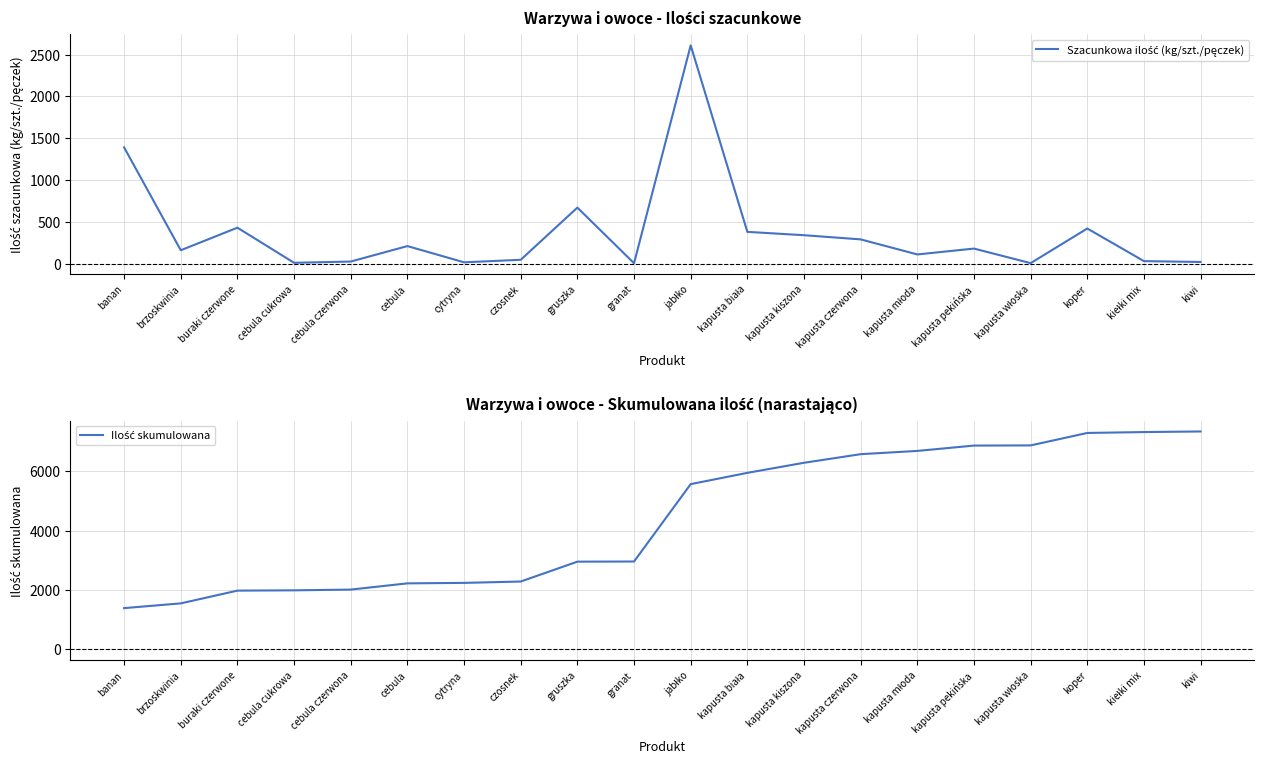

Is this an area chart (filled region under the line)?

No